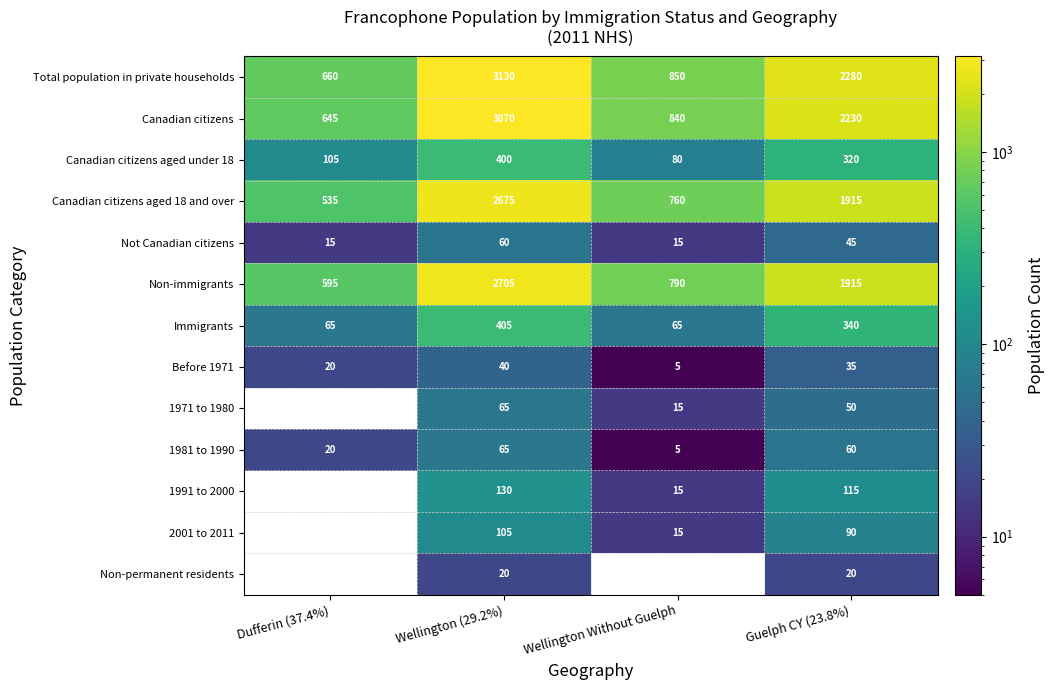

What is the spread (max minus min) of values at Wellington (29.2%)?

3110